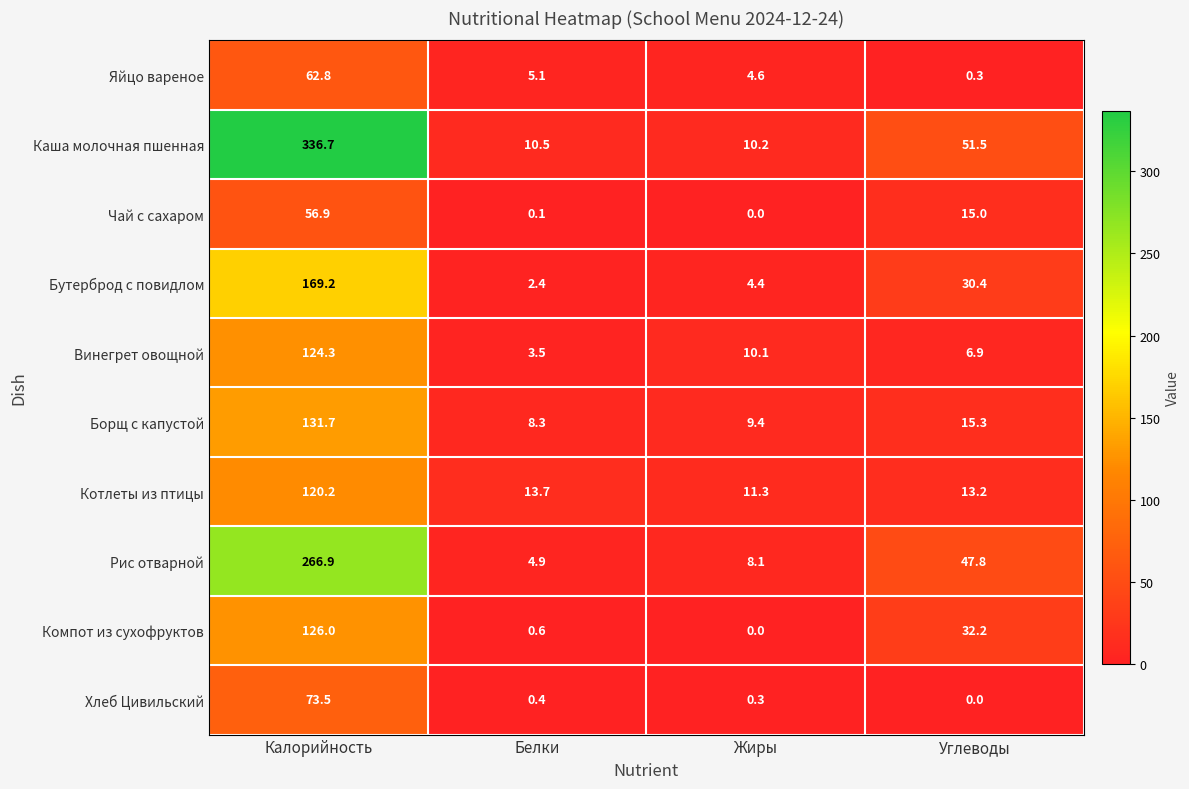

Which series changed the most between Белки and Углеводы?

Рис отварной